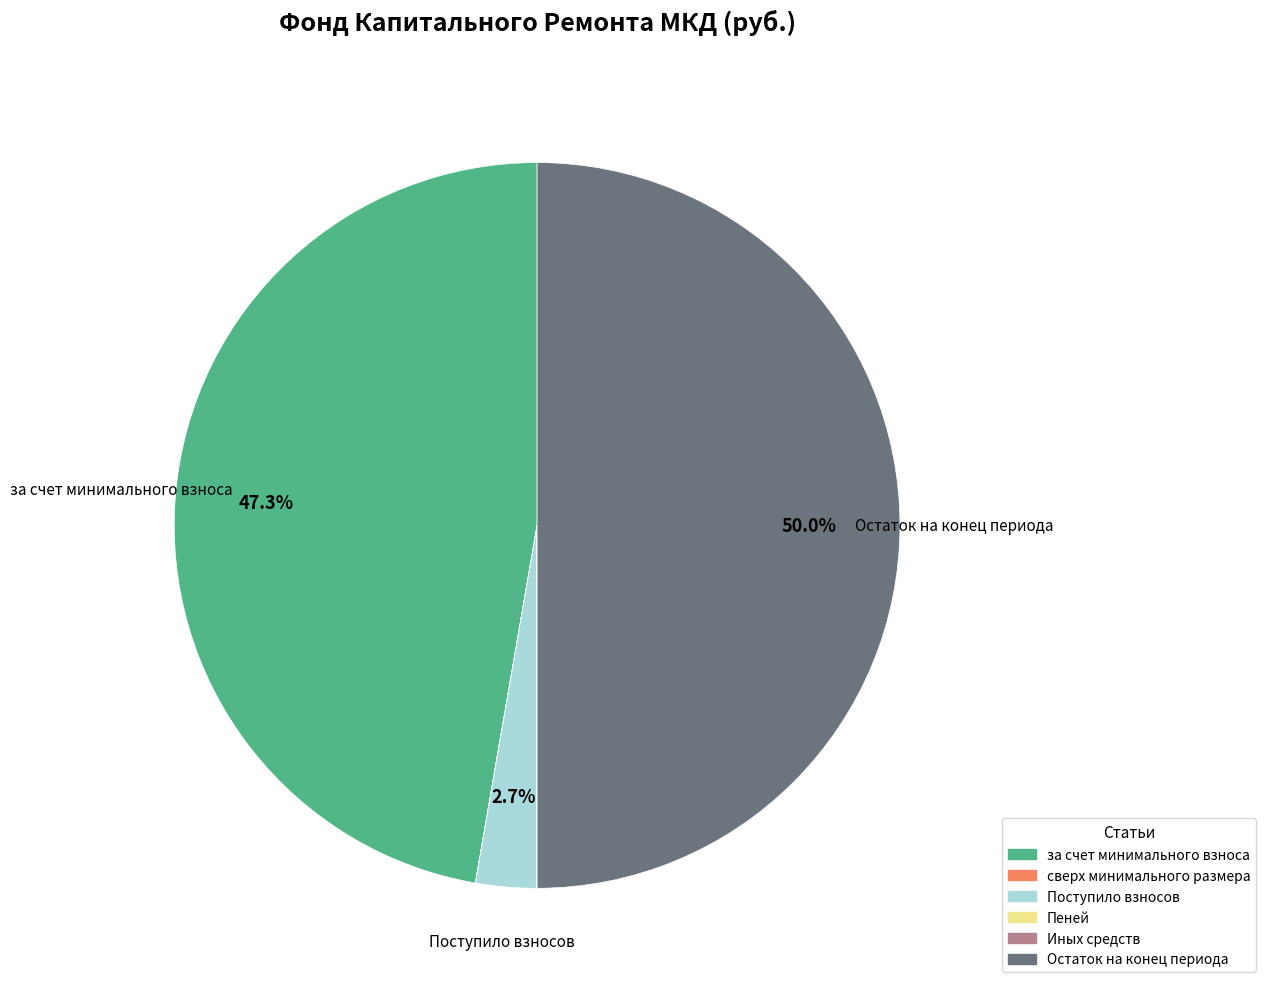

The Остаток на конец периода slice represents 50% of the pie. True or false?

True